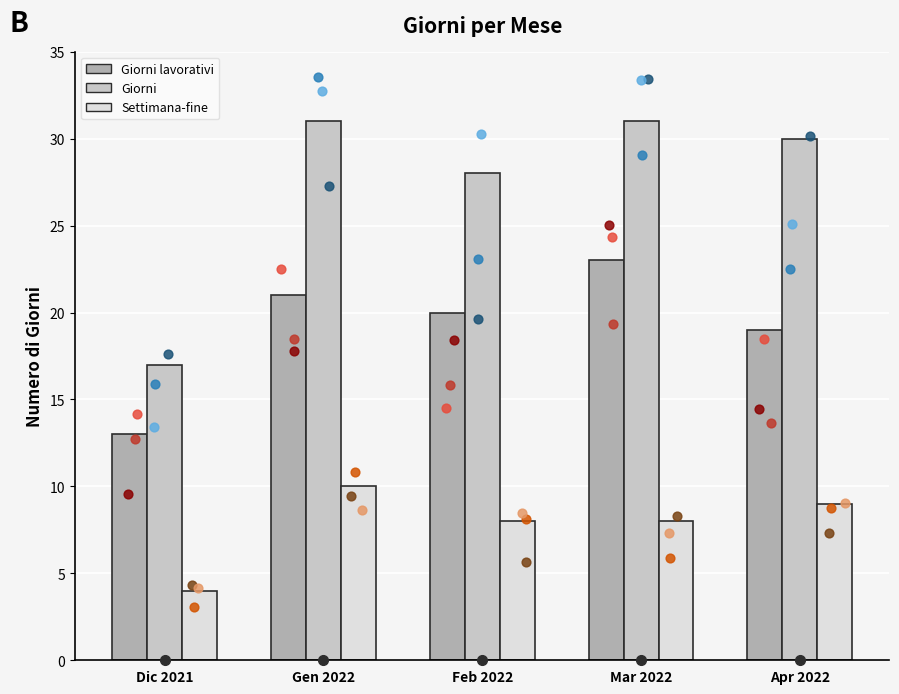

What is the total value across all series at Feb 2022?

56